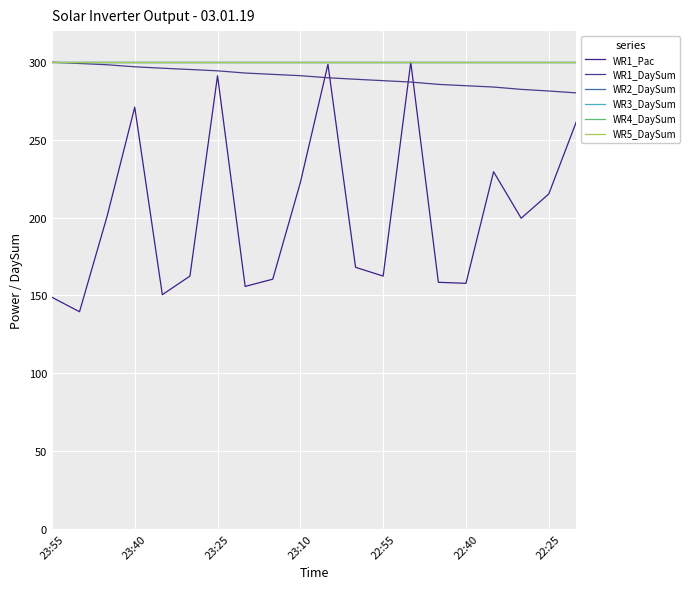

Does the chart have visible grid lines?

Yes